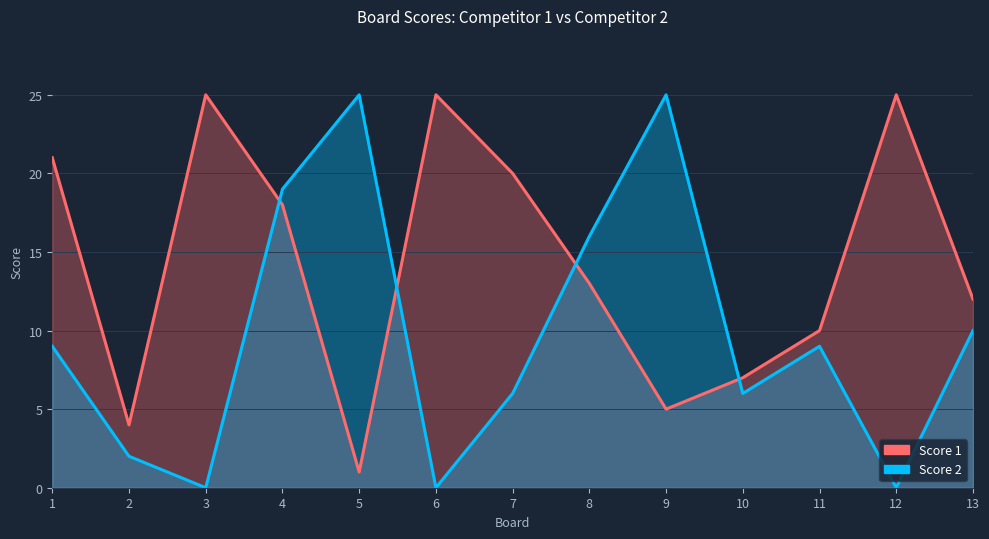

What is the difference between the Score 2 values at 6 and 2?

2